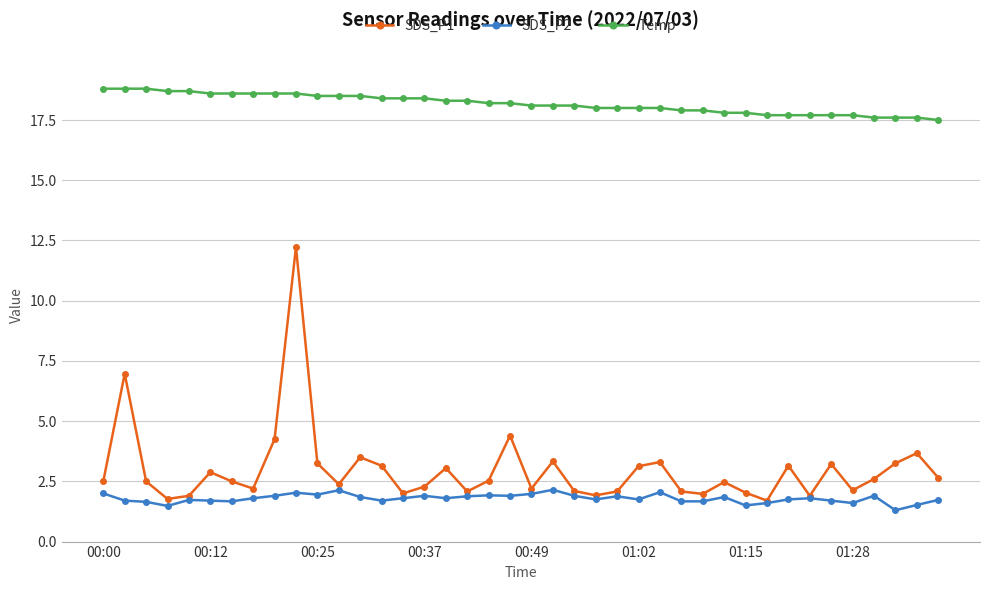

What is the lowest value of the SDS_P1 series?

1.7